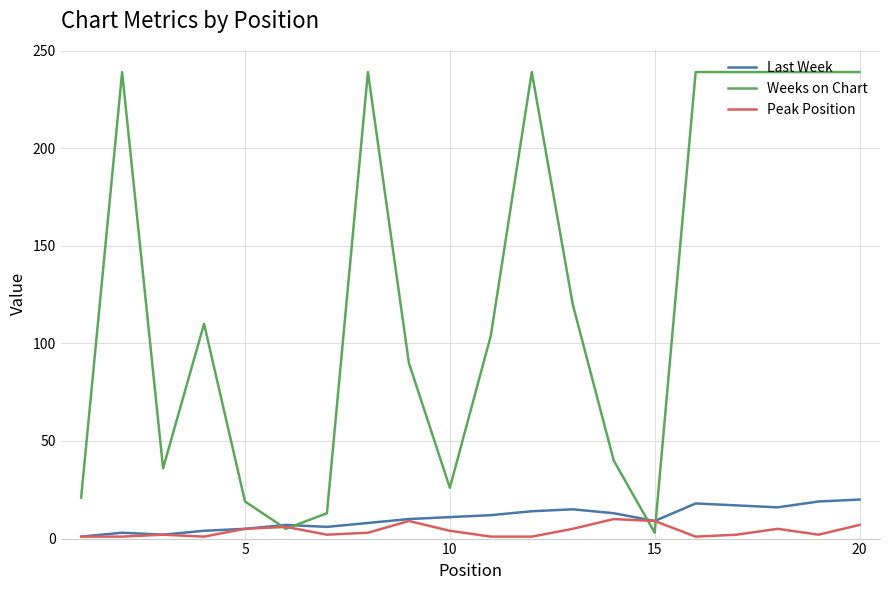

Which series has the widest spread of values?

Weeks on Chart